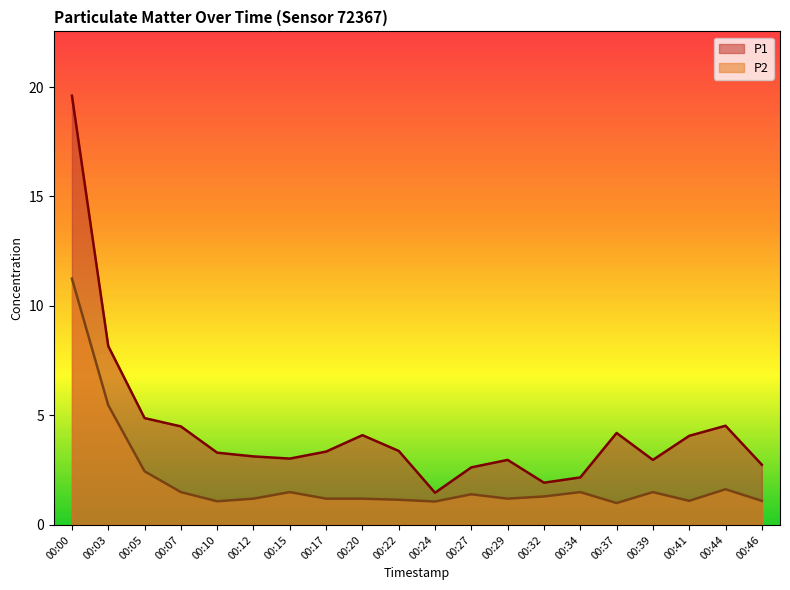

What is the spread (max minus min) of values at 00:12?

1.9